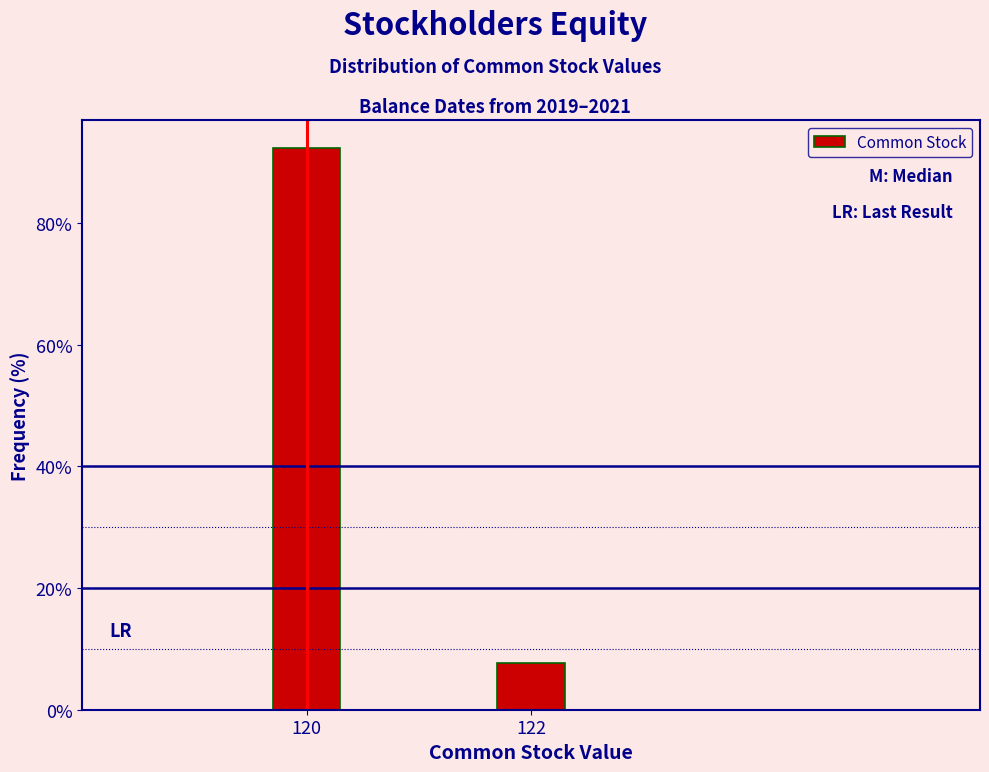

Reading left to right, what are all the values shown in this chart?

92.3	7.7